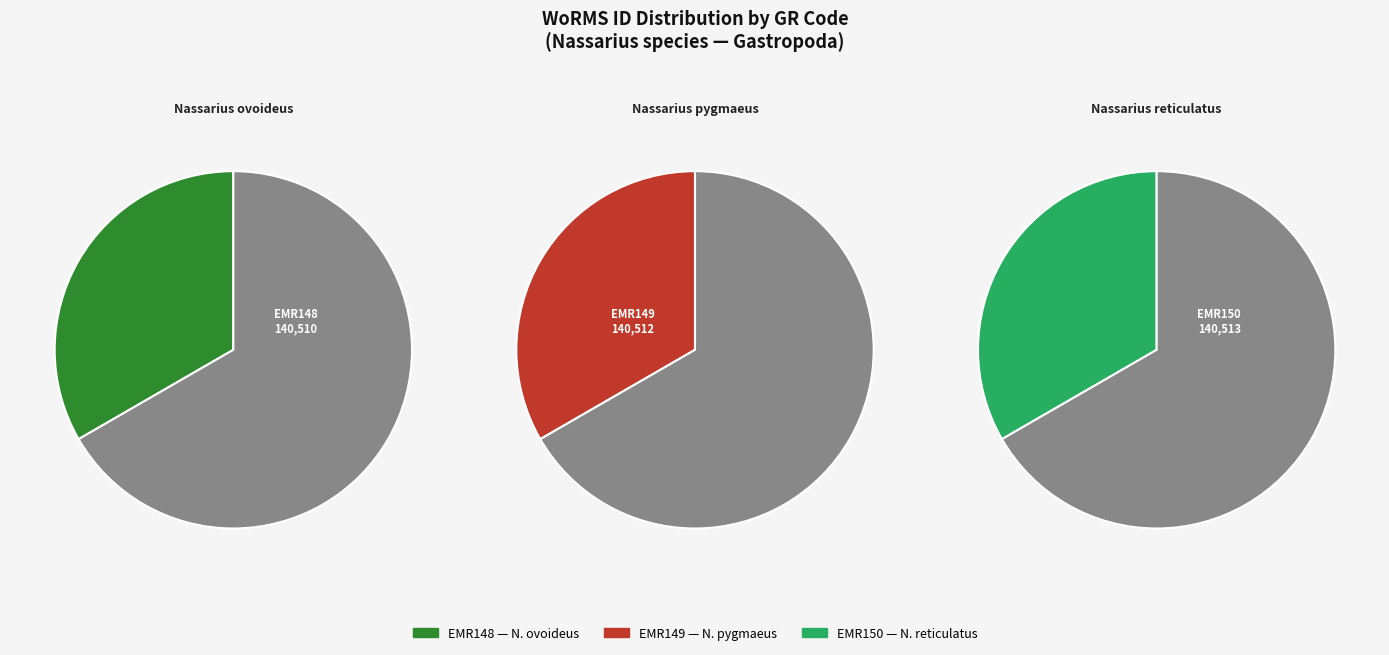

What is the largest slice in the pie chart?

EMR150